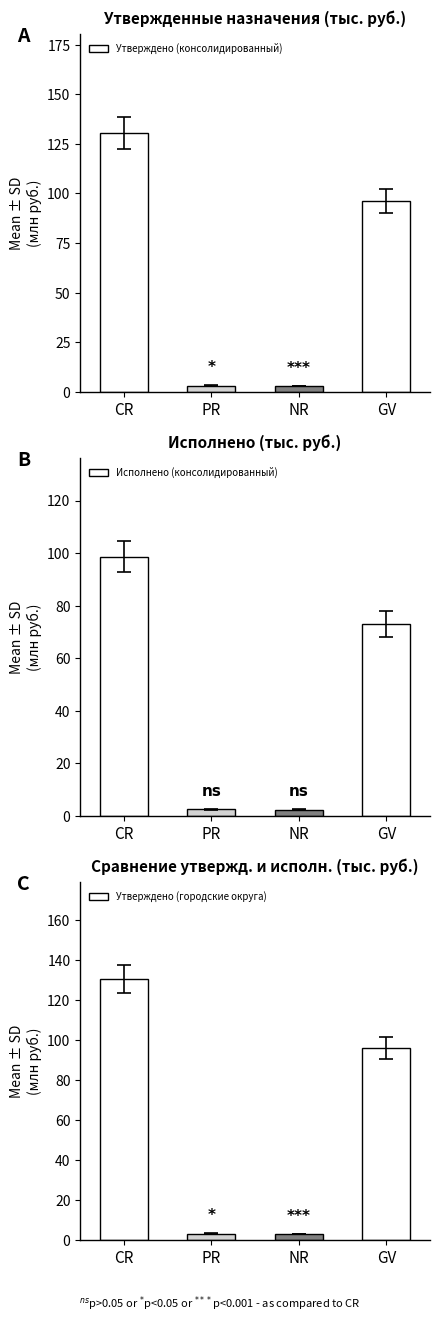

What is the minimum value shown in the chart?

2.3